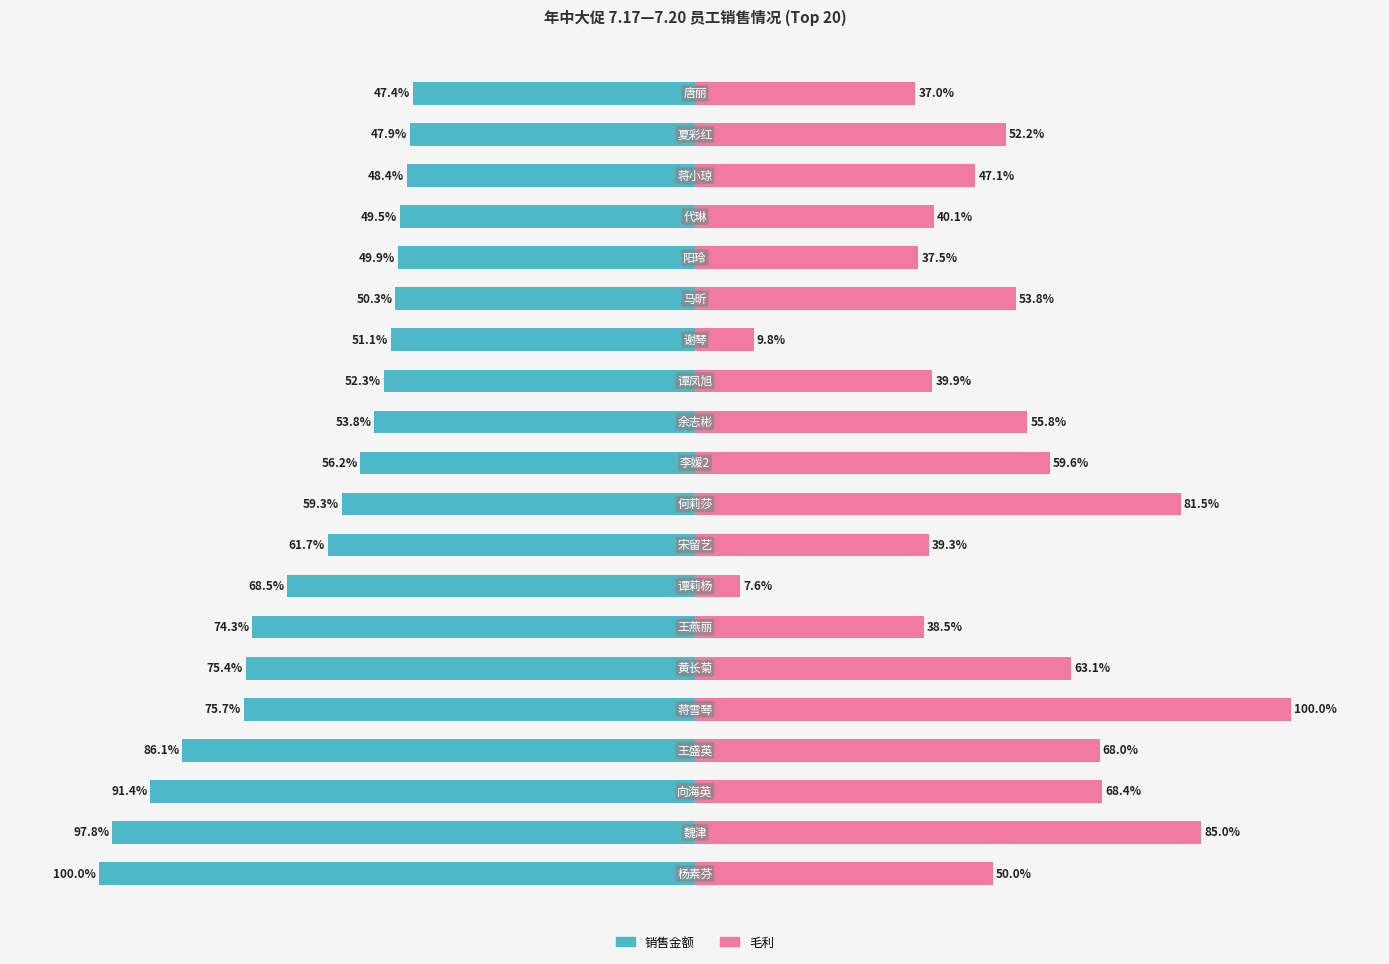

What is the value of the 销售金额 bar at the 6th from the left?

-75.4